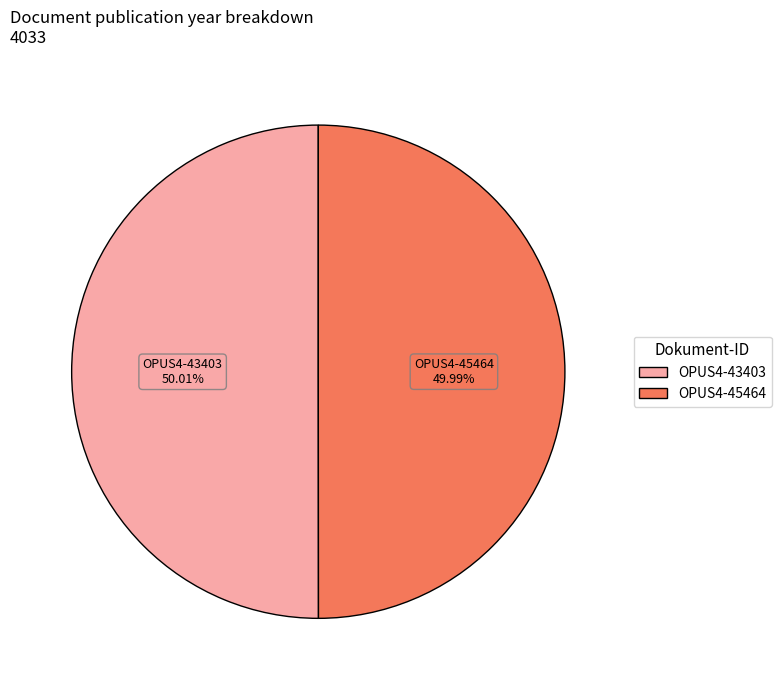

Approximately how many times larger is the value at OPUS4-45464 compared to OPUS4-43403?

1.0